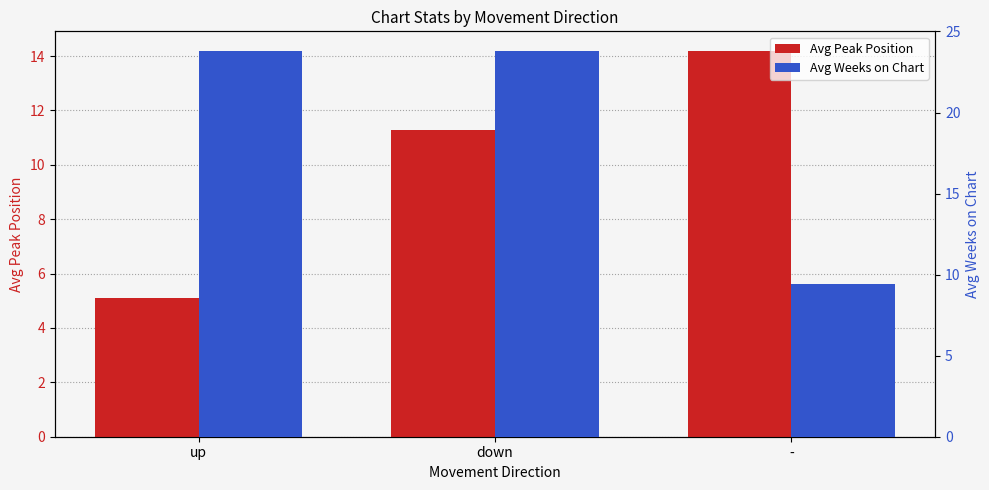

Reading right to left, what are all the values shown in this chart?

Avg Peak Position: -=14.2	down=11.3	up=5.1
Avg Weeks on Chart: -=9.4	down=23.8	up=23.8